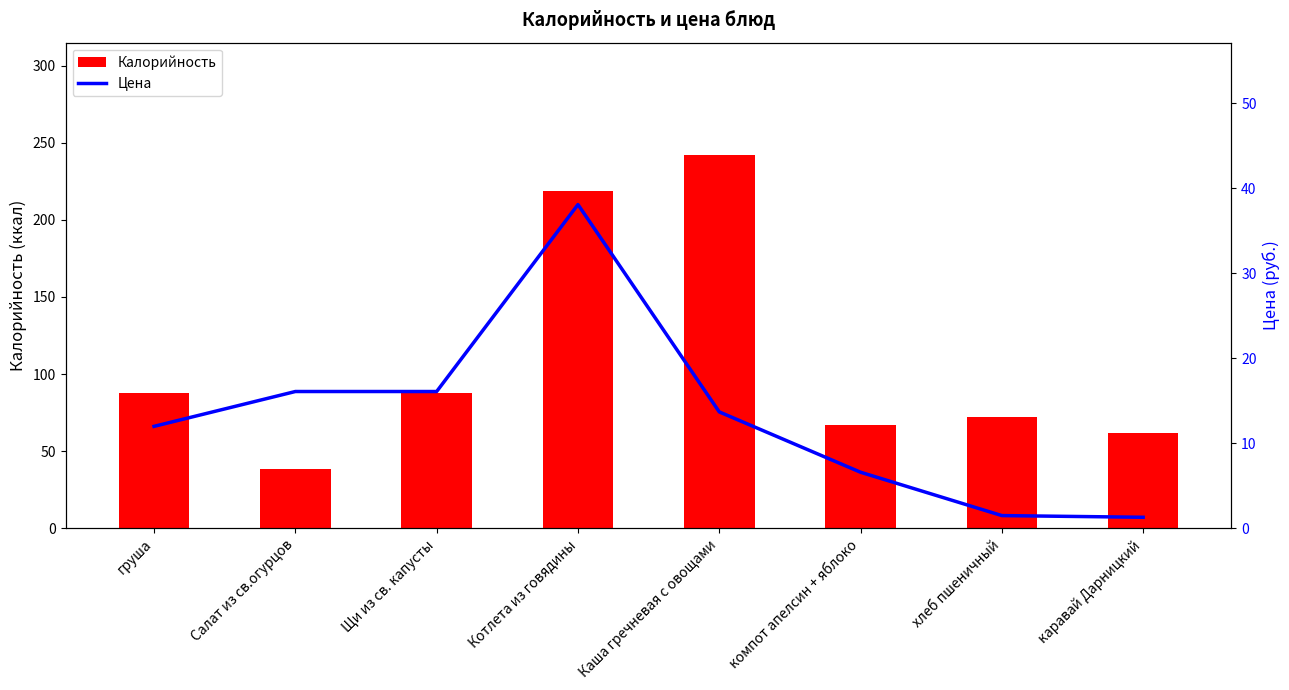

Is it true that Калорийность equals 53.1 at груша?

False